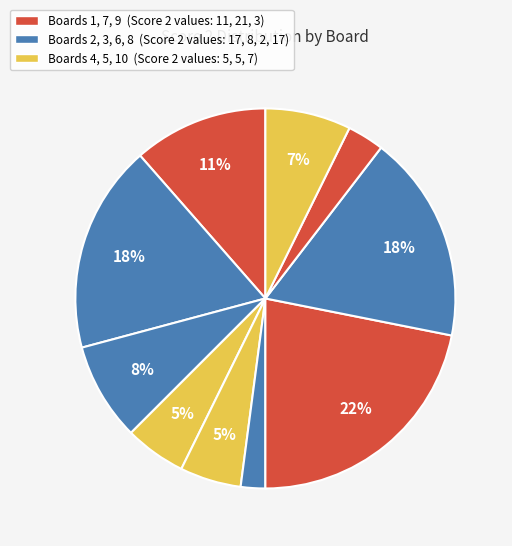

Rank the categories by value from lowest to highest.

Board 6, Board 9, Board 4, Board 5, Board 10, Board 3, Board 1, Board 2, Board 8, Board 7